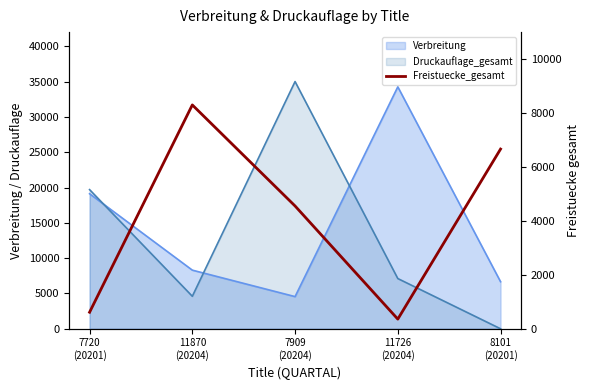

What is the difference between the second highest and minimum values?

6305